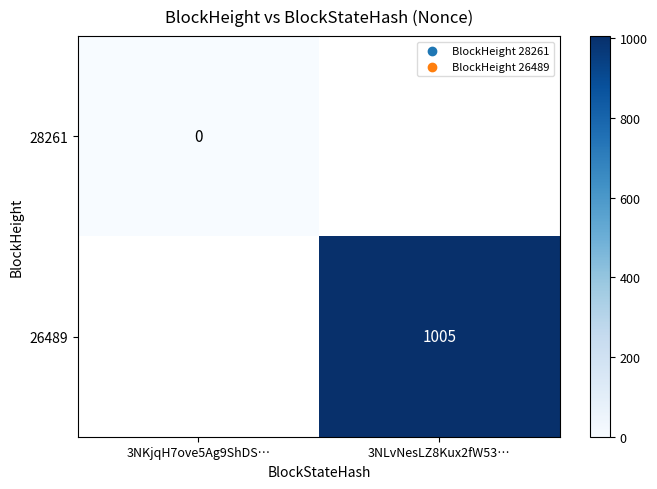

Is it true that 26489 equals 1659 at 3NLvNesLZ8Kux2fW53…?

False